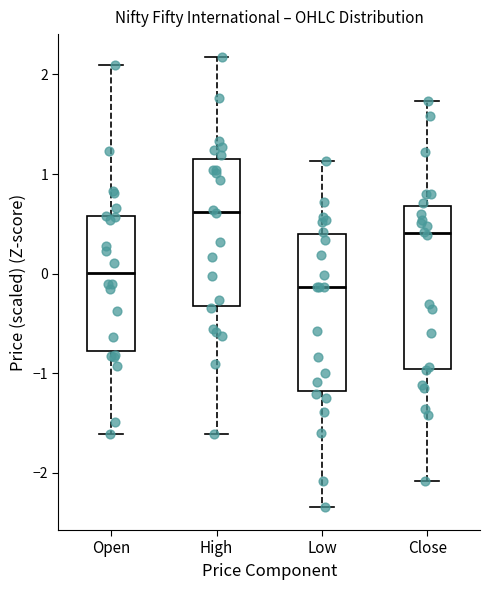

Reading left to right, read every box against the y-axis: the position of its median line, the range the box covers, and the ends of its whiskers. The values are not printed on the chart, so give them approximately, as read against the axis.

Open: median 0.0, box -0.8 to 0.6, whiskers -1.6 to 2.1
High: median 0.6, box -0.3 to 1.2, whiskers -1.6 to 2.2
Low: median -0.1, box -1.2 to 0.4, whiskers -2.3 to 1.1
Close: median 0.4, box -1.0 to 0.7, whiskers -2.1 to 1.7